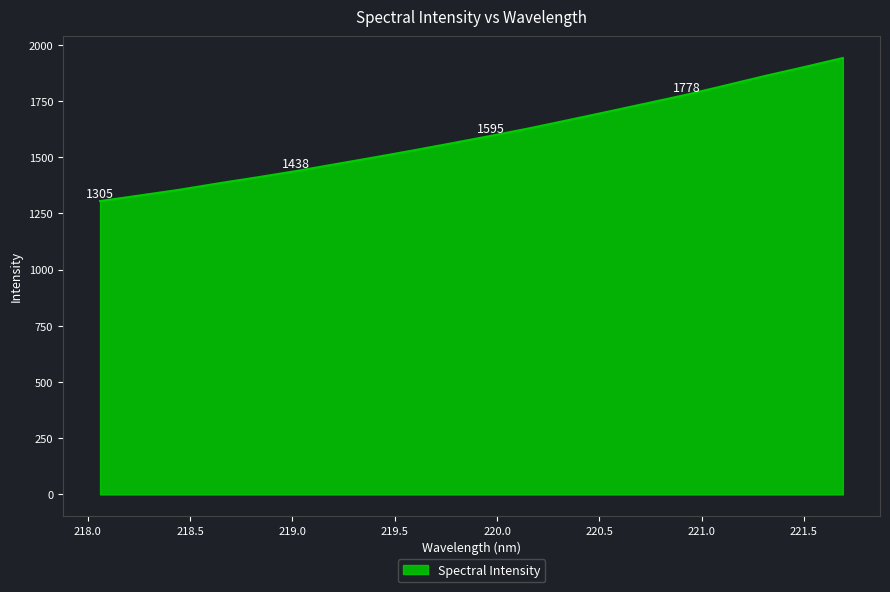

What is the minimum value shown in the chart?

1305.0